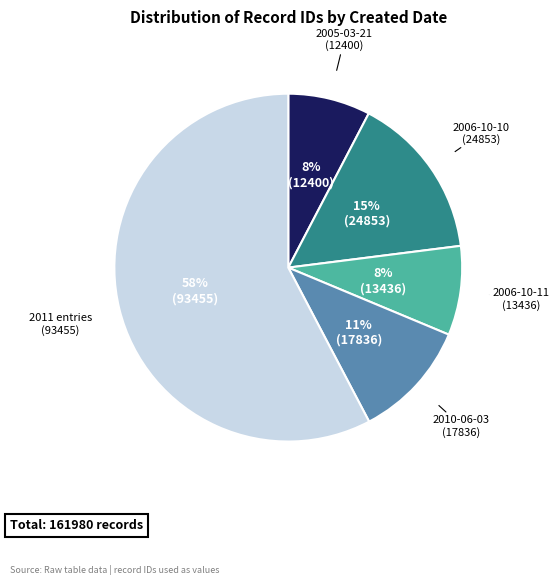

Is there a majority slice in this chart?

Yes